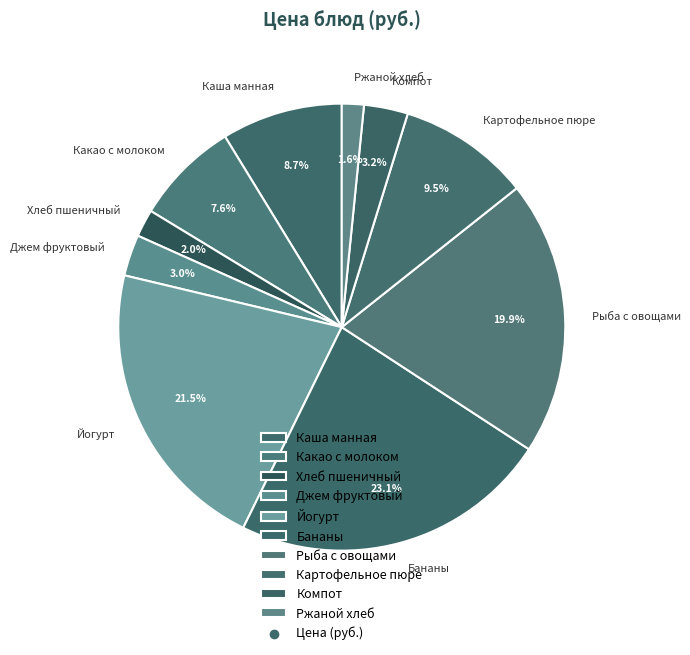

Approximately how many times larger is the value at Какао с молоком compared to Хлеб пшеничный?

3.8